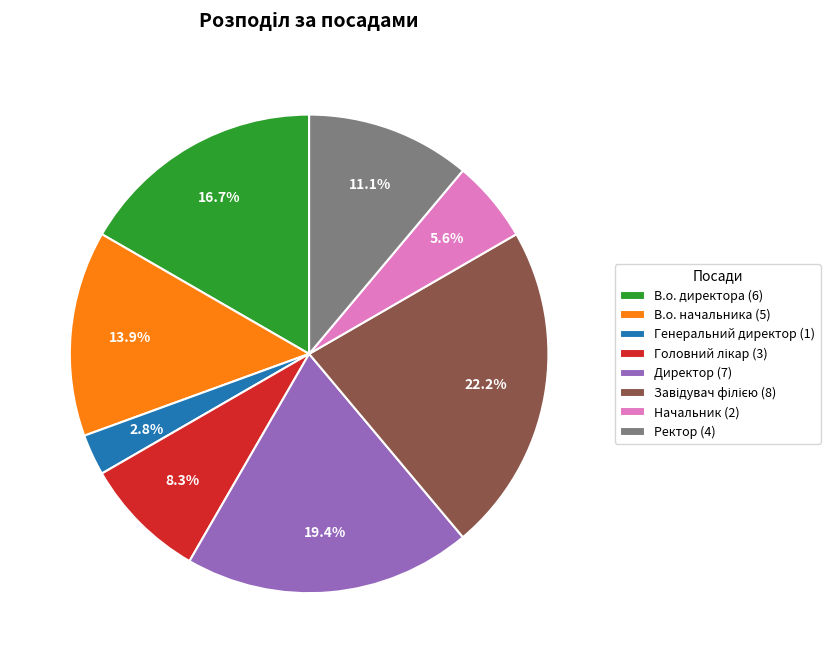

Approximately how many times larger is the value at Генеральний директор compared to В.о. директора?

0.2